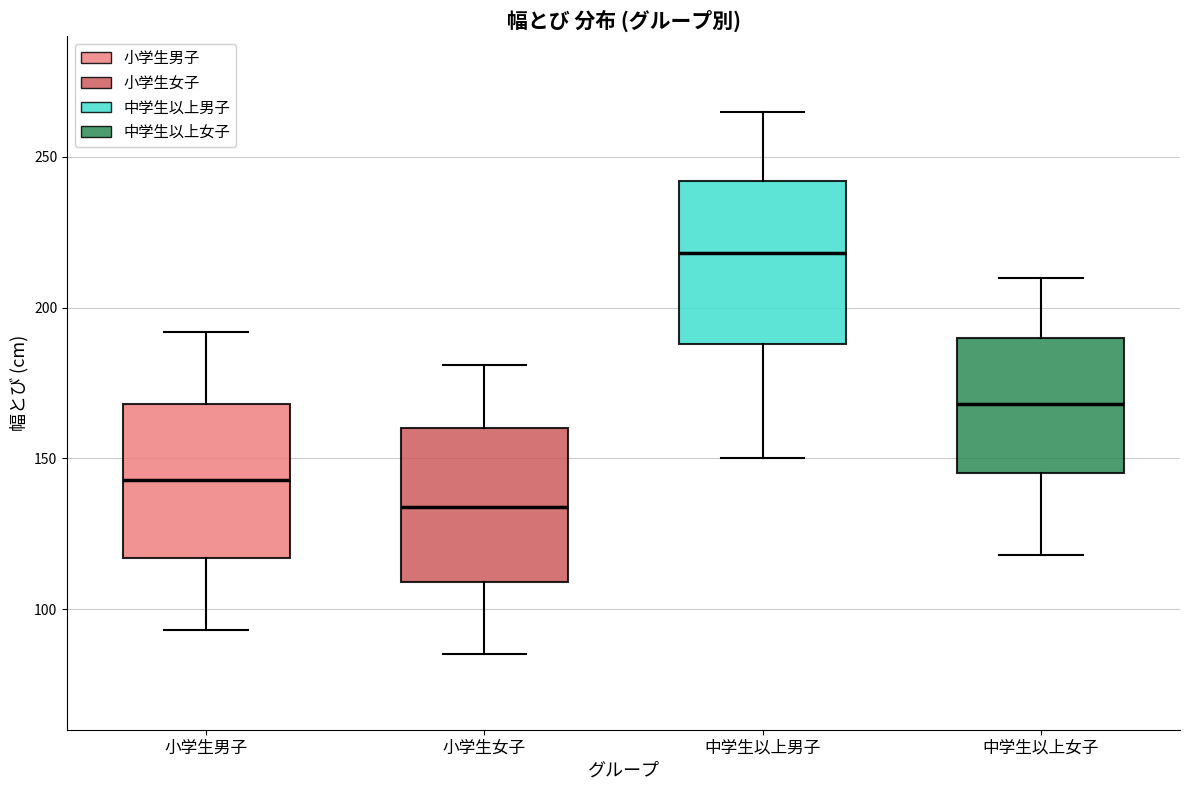

Reading left to right, read every box against the y-axis: the position of its median line, the range the box covers, and the ends of its whiskers. The values are not printed on the chart, so give them approximately, as read against the axis.

小学生男子: median 145, box 115 to 170, whiskers 95 to 190
小学生女子: median 135, box 110 to 160, whiskers 85 to 180
中学生以上男子: median 220, box 190 to 240, whiskers 150 to 265
中学生以上女子: median 170, box 145 to 190, whiskers 120 to 210